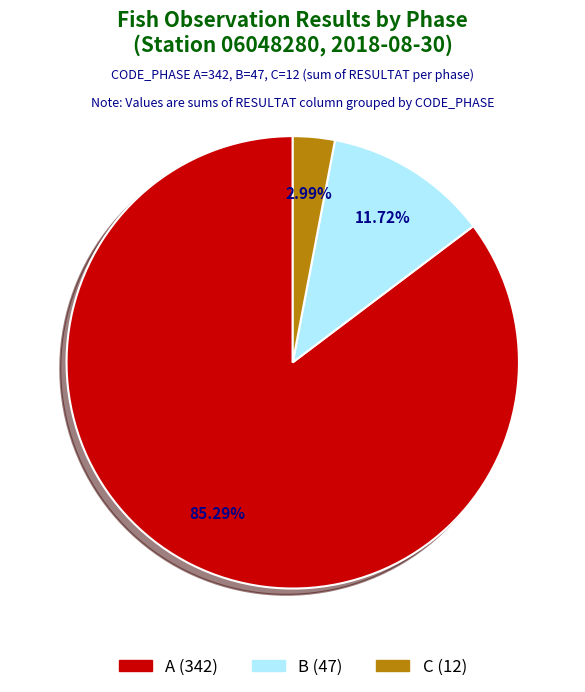

Is there any slice that represents more than half of the pie?

Yes